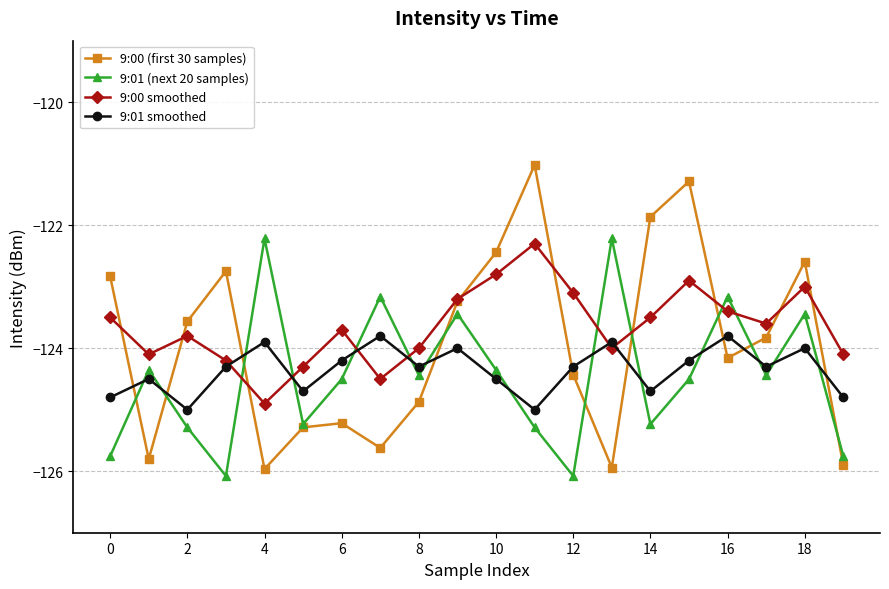

What is the maximum value for 9:00 smoothed?

-122.3